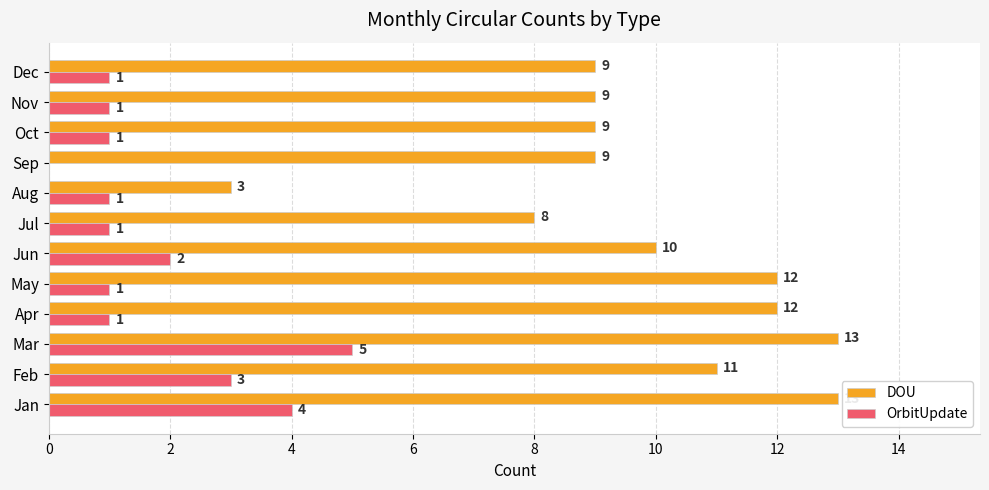

How many DOU values are between 9 and 12?

8